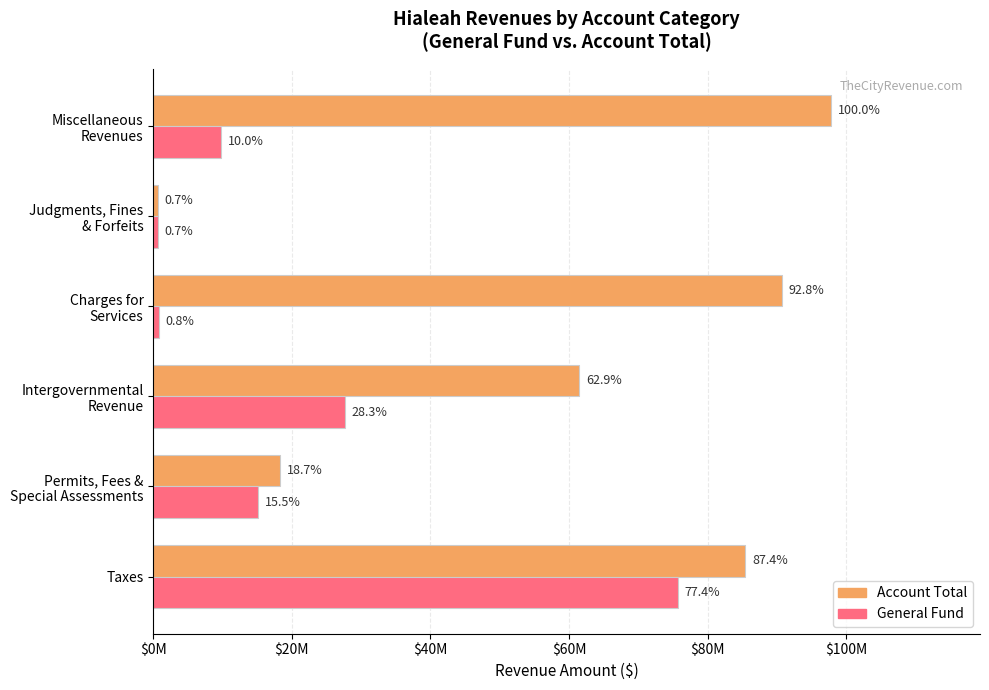

List the series in order of their peak value, lowest first.

General Fund, Account Total